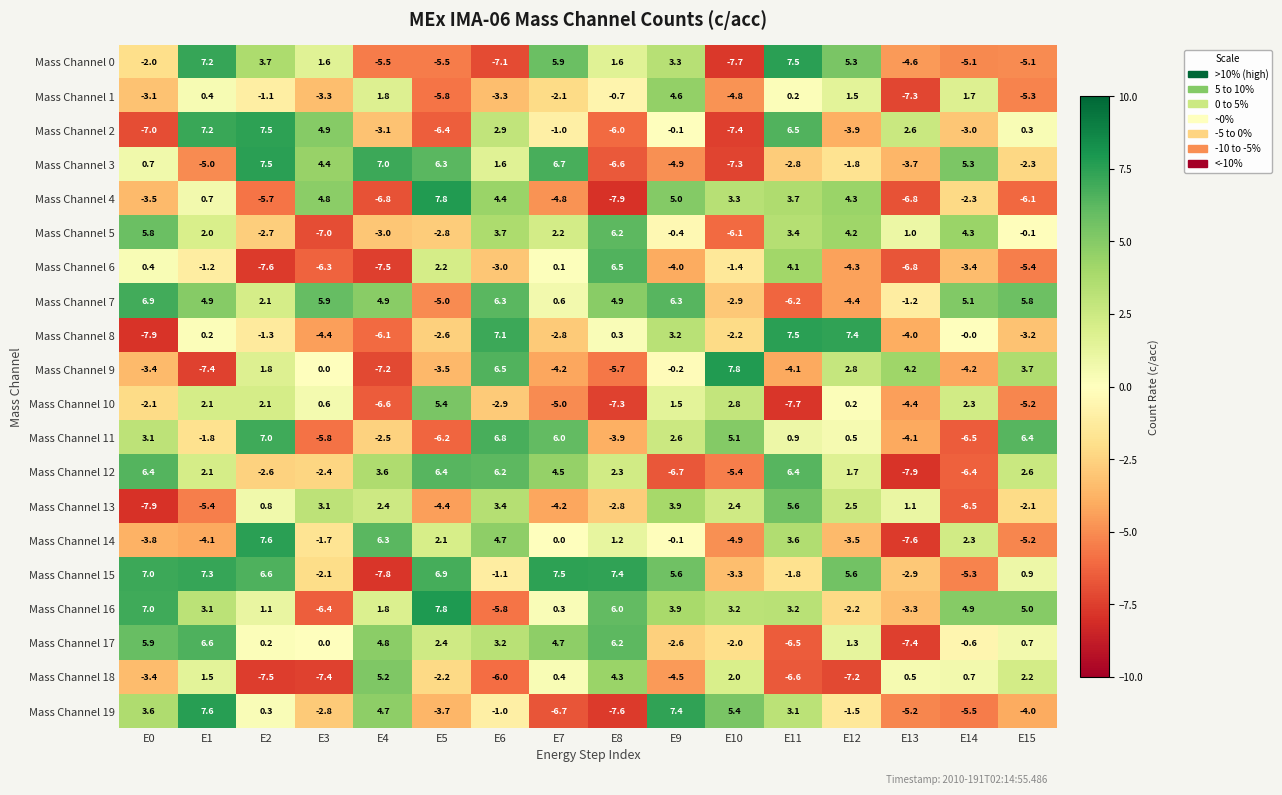

Which series has the largest total across all categories?

Mass Channel 7